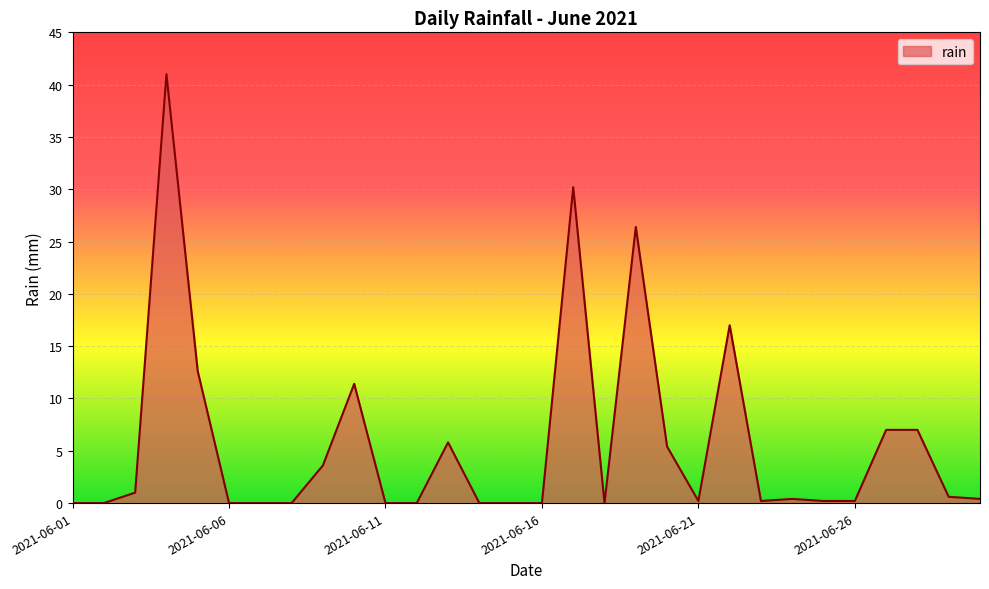

True or false: the data has more than 0 interior local peaks.

True